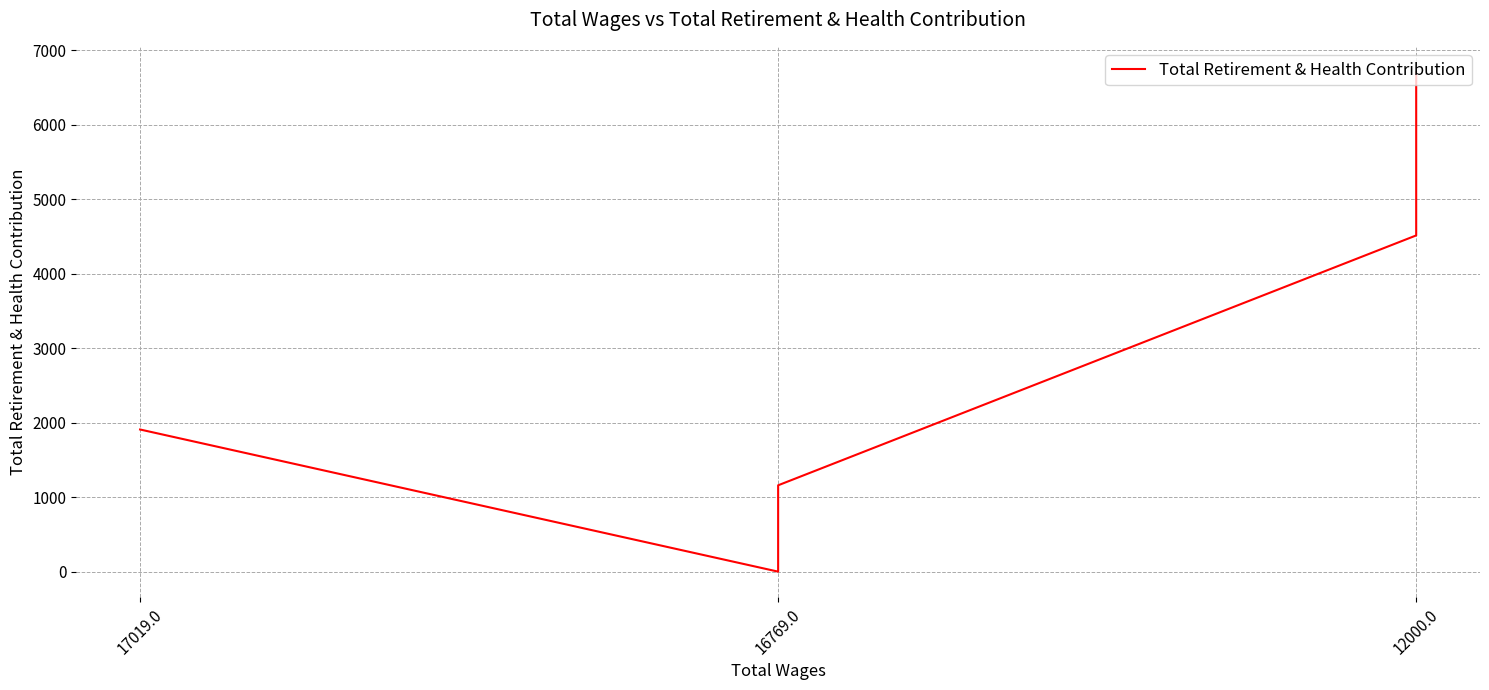

The value at 17019.0 is 1908. True or false?

True